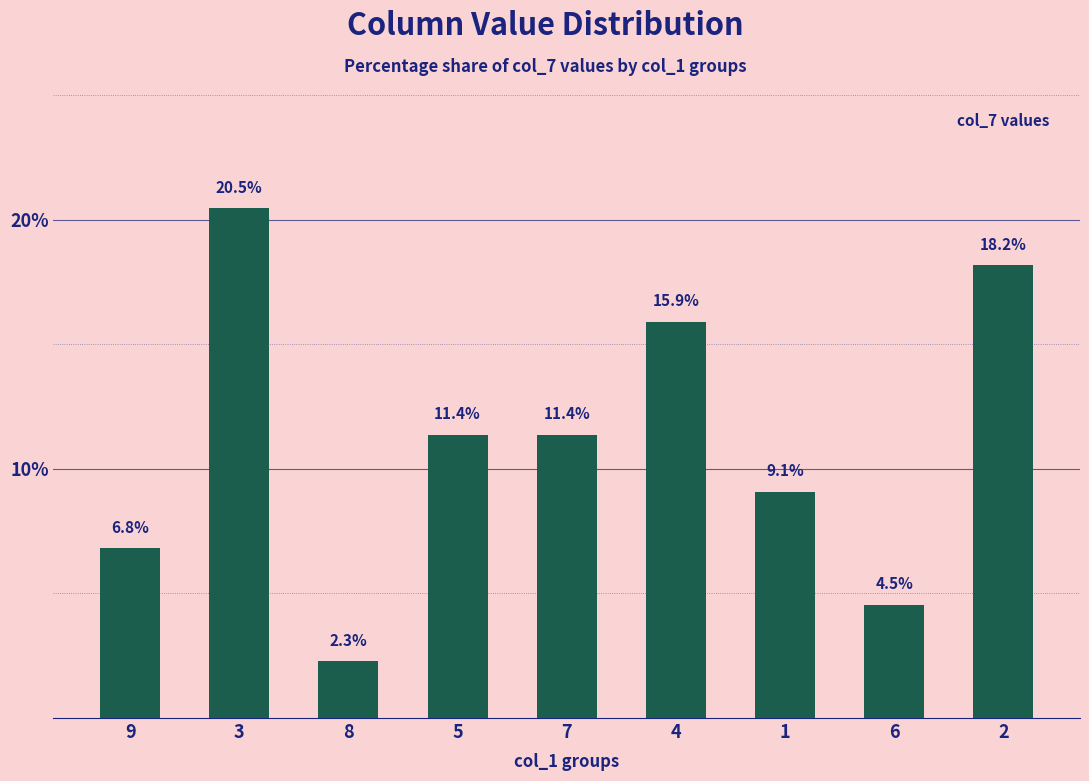

Which category has the lowest value across all series?

8